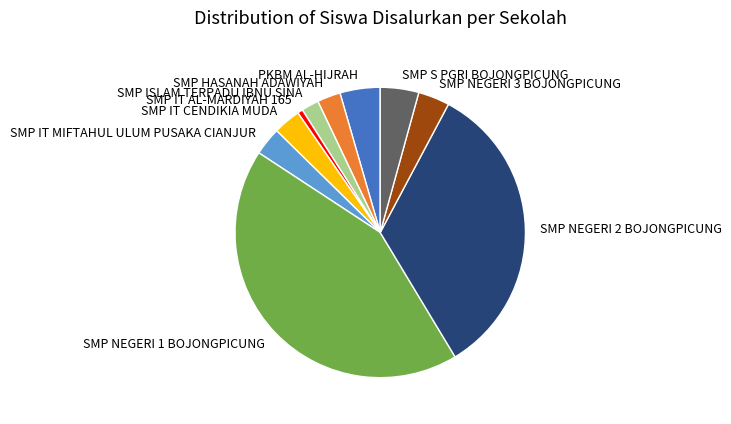

What is the ratio of the value at SMP IT MIFTAHUL ULUM PUSAKA CIANJUR to the value at SMP NEGERI 1 BOJONGPICUNG?

0.1